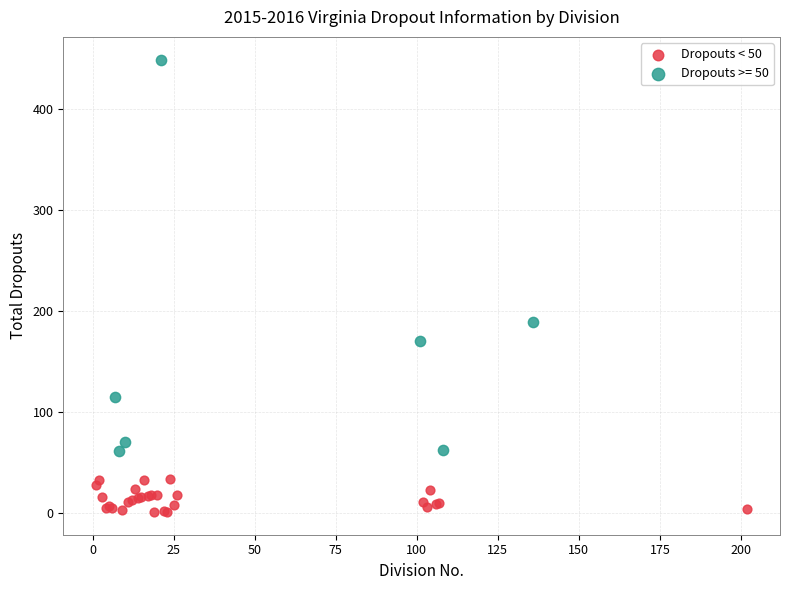

Which series reaches the maximum Y coordinate?

Dropouts >= 50